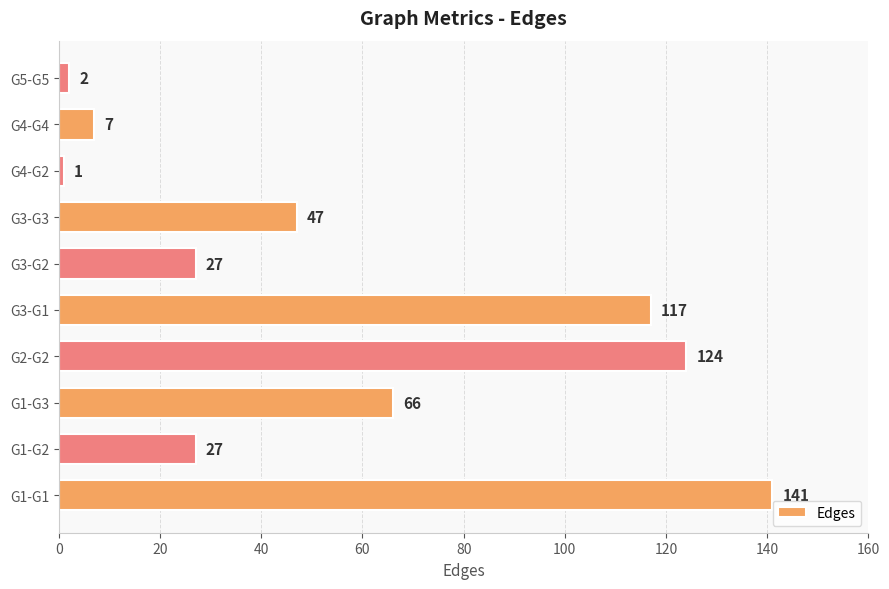

What is the minimum value shown in the chart?

1